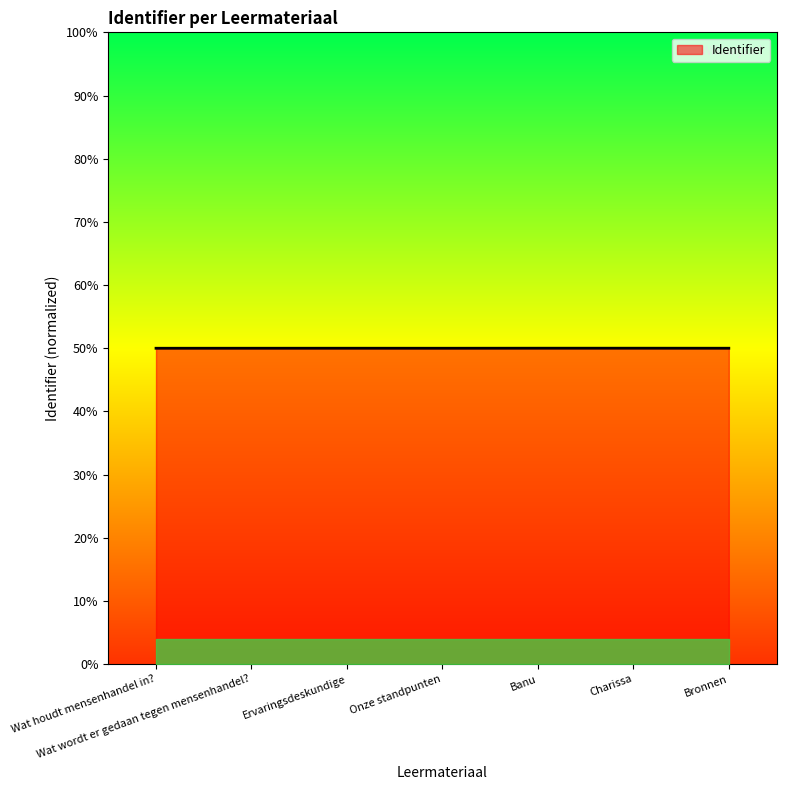

Does the chart display data point markers on the line(s)?

No